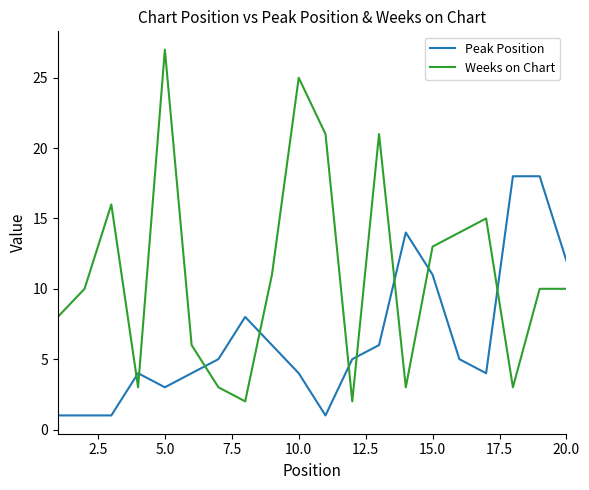

Reading left to right, transcribe all the data shown in this chart.

Peak Position: 1	1	1	4	3	4	5	8	6	4	1	5	6	14	11	5	4	18	18	12
Weeks on Chart: 8	10	16	3	27	6	3	2	11	25	21	2	21	3	13	14	15	3	10	10